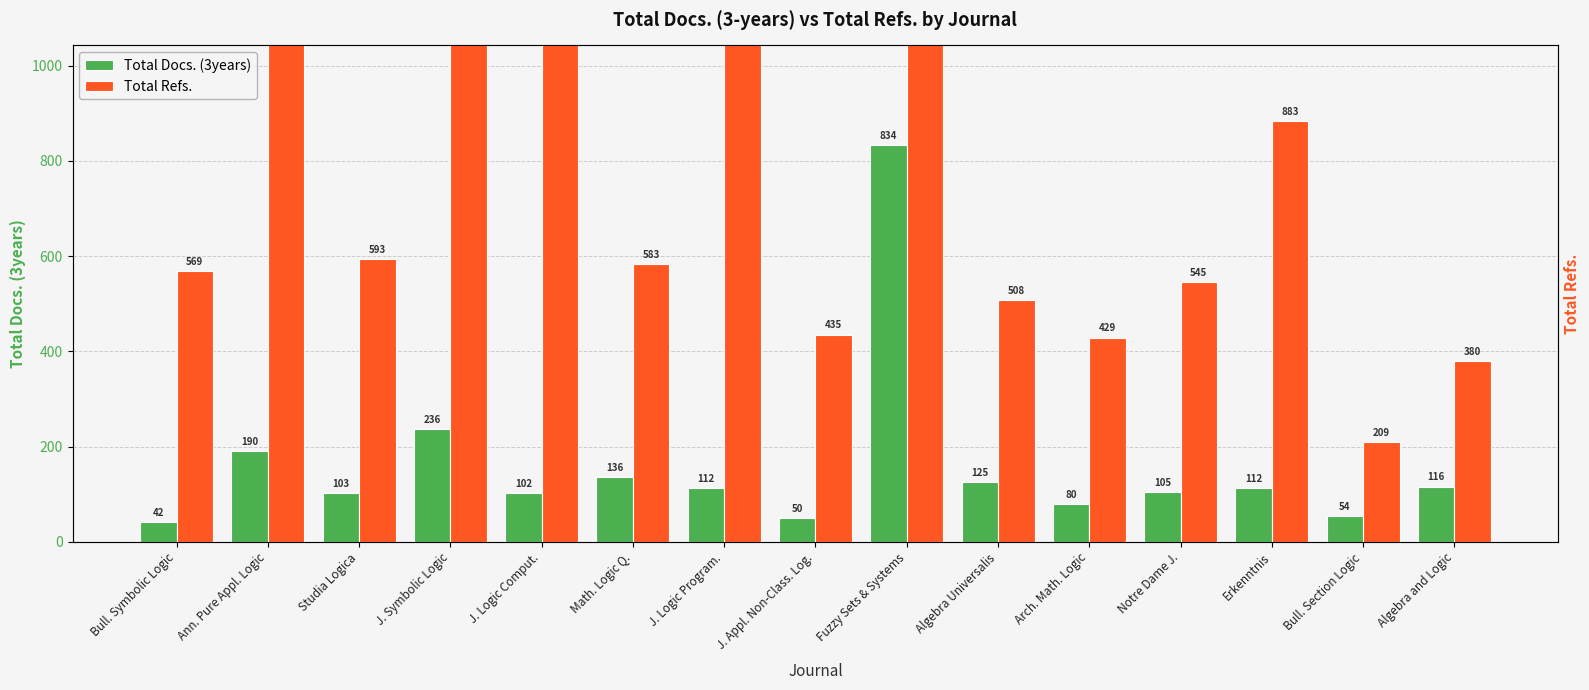

Rank the series by their average value, from lowest to highest.

Total Docs. (3years), Total Refs.